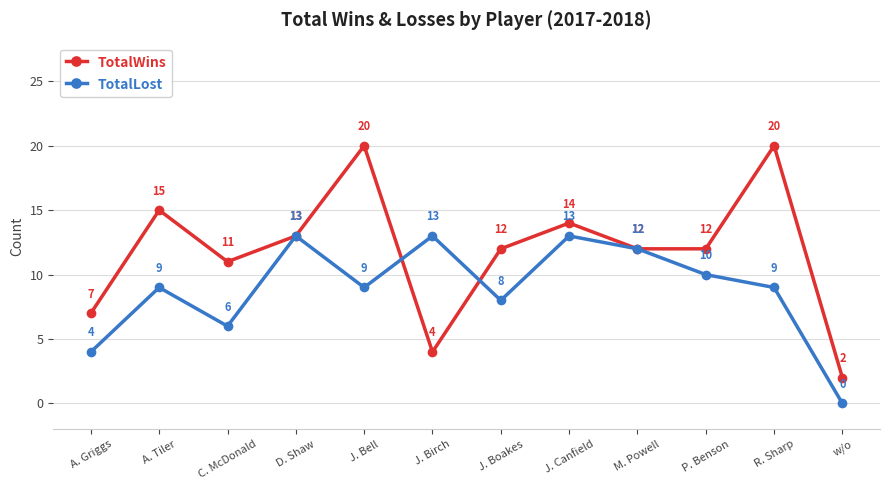

What position from the left is A. Tiler?

2